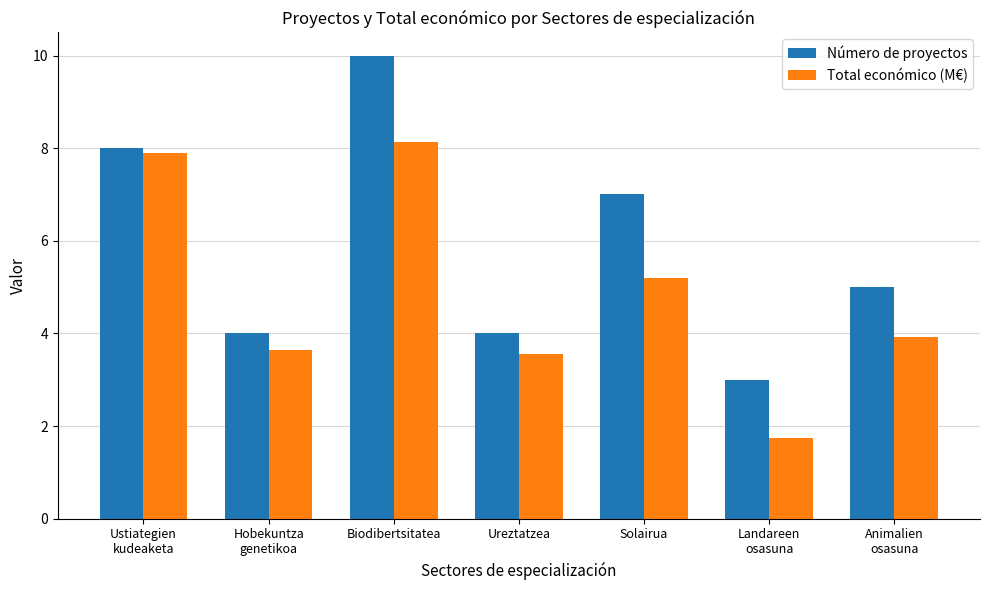

What is the value of the Número de proyectos bar at the 6th from the left?

3.0